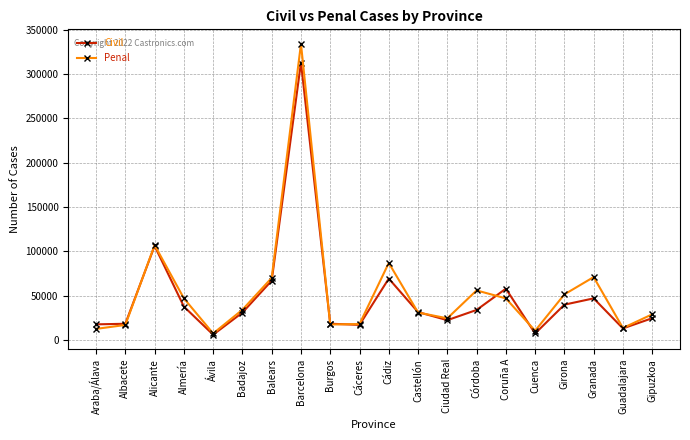

At Balears, list the series in order from smallest to largest.

Civil, Penal